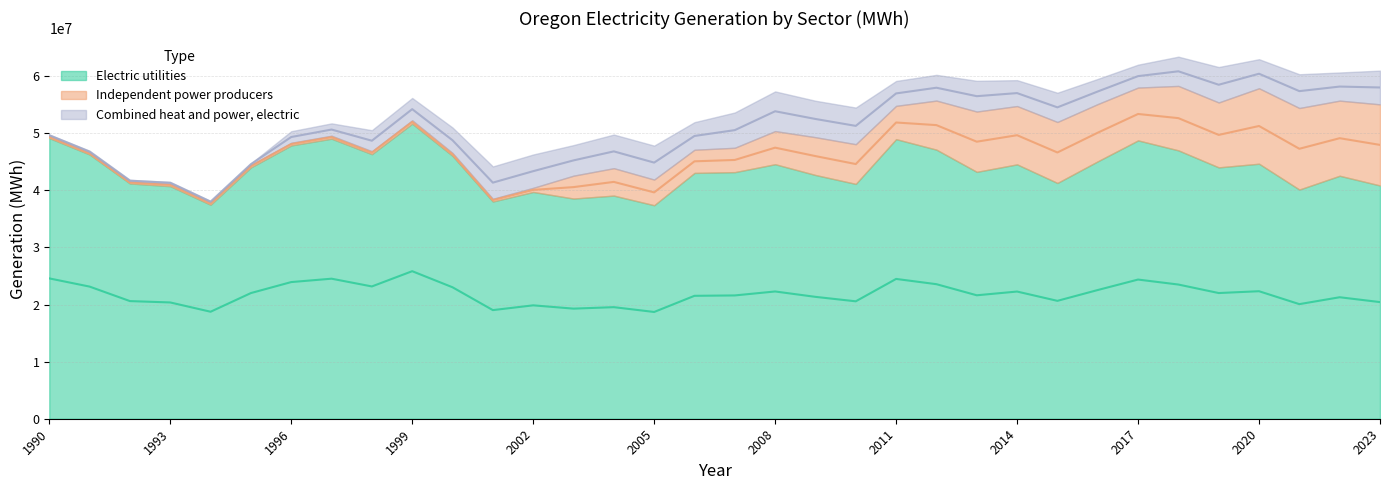

What is the highest value of the Combined heat and power, electric series?

6952104